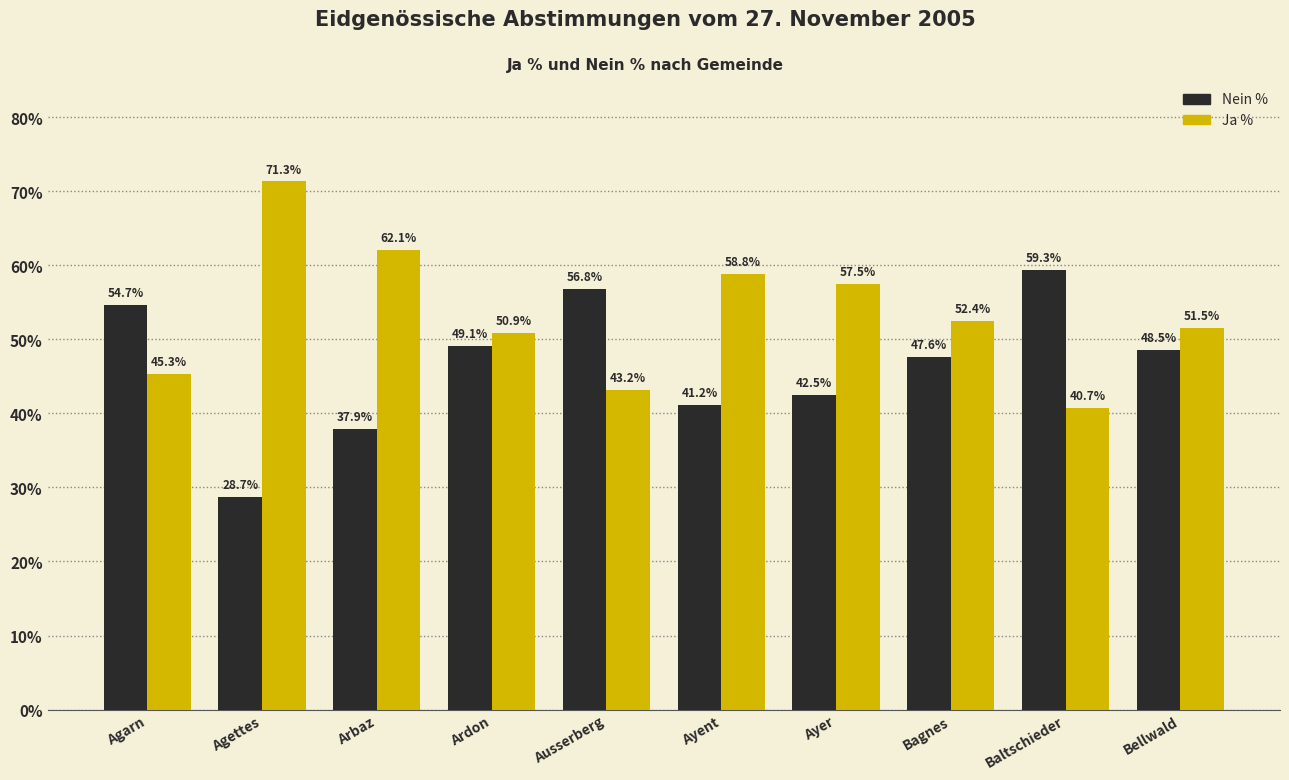

What is the difference between the second highest and second lowest values in the Nein % series?

18.9